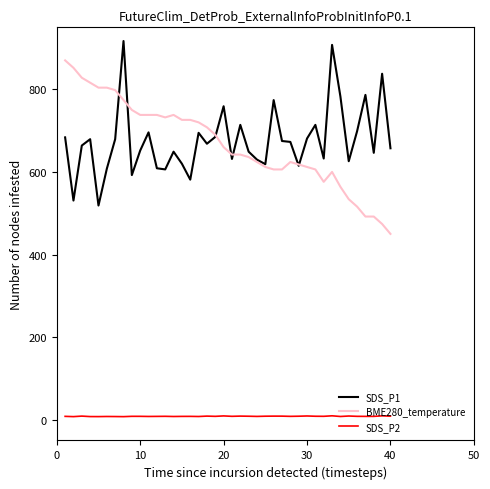

What is the greatest value displayed?

916.9